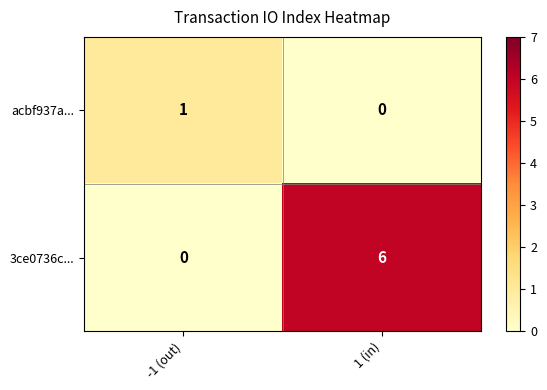

What is the difference between the 3ce0736c... values at -1 (out) and 1 (in)?

6